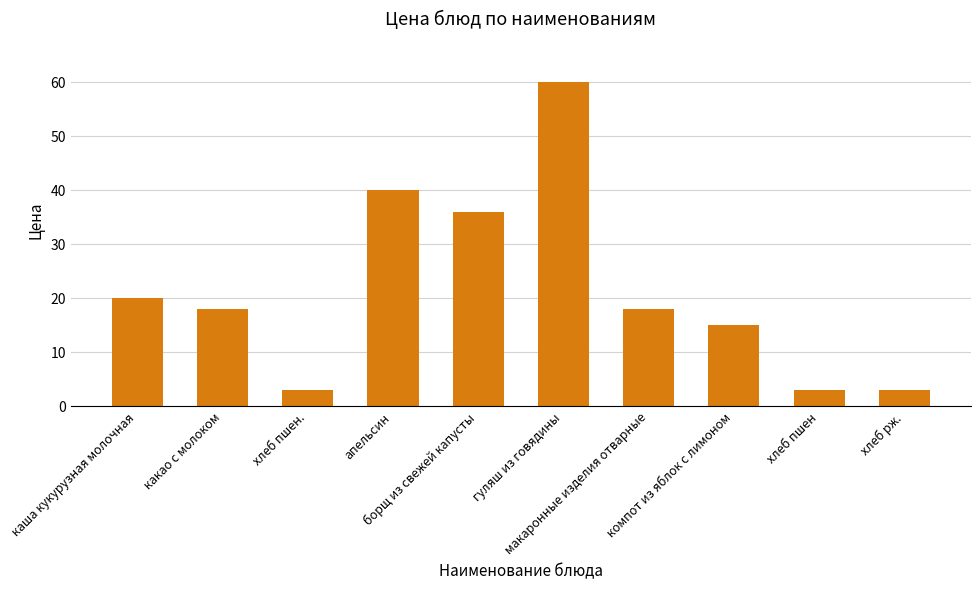

True or false: the data shows 15 at компот из яблок с лимоном.

True